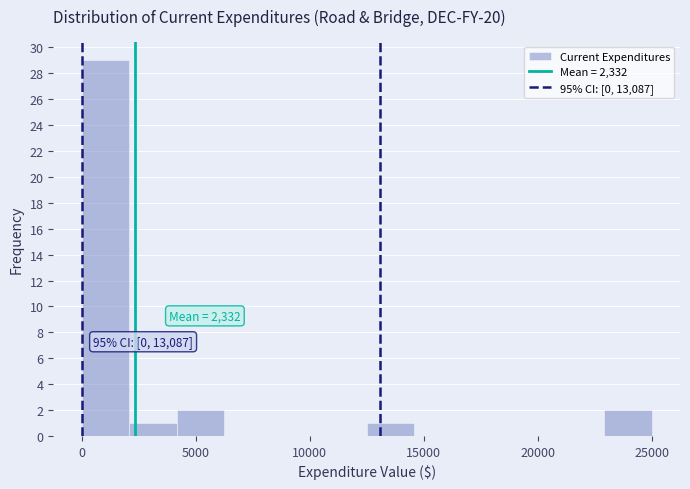

Over which range of the x-axis is the bar tallest?

0 to 2000